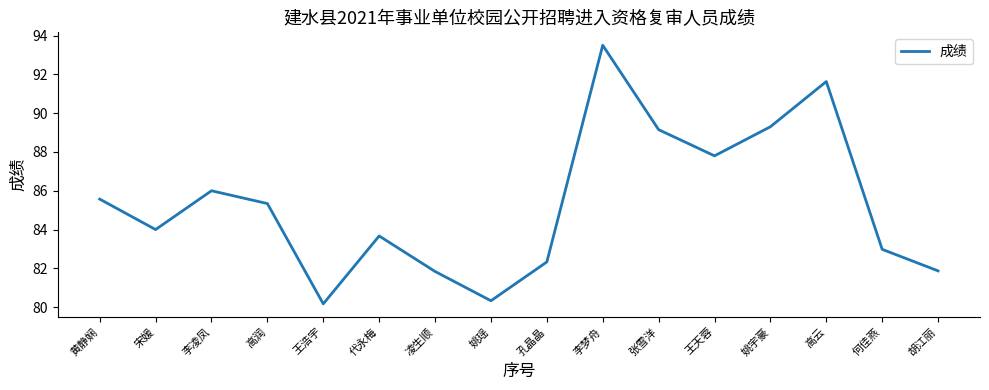

What position from the right is 胡江丽?

1